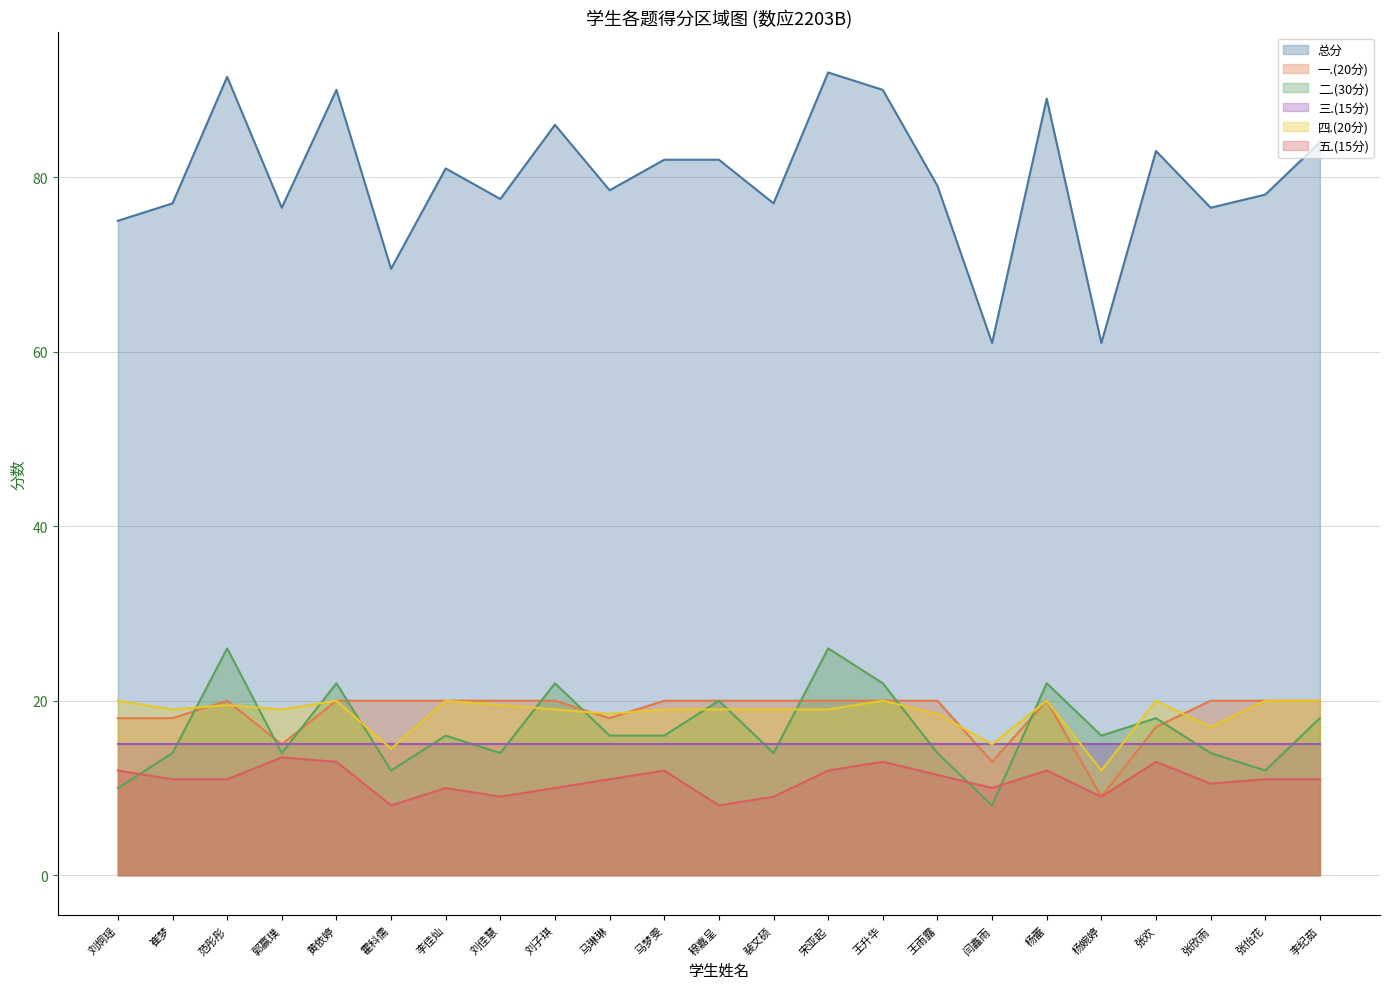

Which series changed the most between 黄依婷 and 刘佳慧?

总分